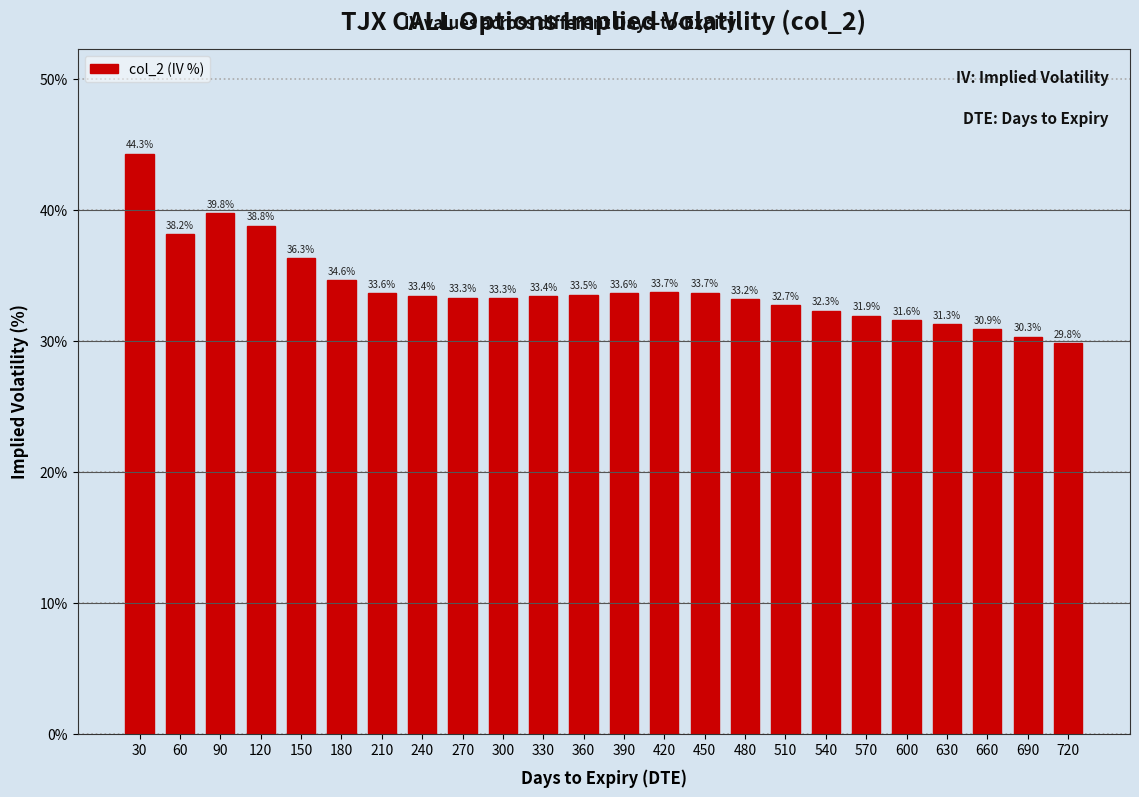

Reading right to left, what are all the values shown in this chart?

29.8	30.3	30.9	31.3	31.6	31.9	32.3	32.7	33.2	33.7	33.7	33.6	33.5	33.4	33.3	33.3	33.4	33.6	34.6	36.3	38.8	39.8	38.2	44.3